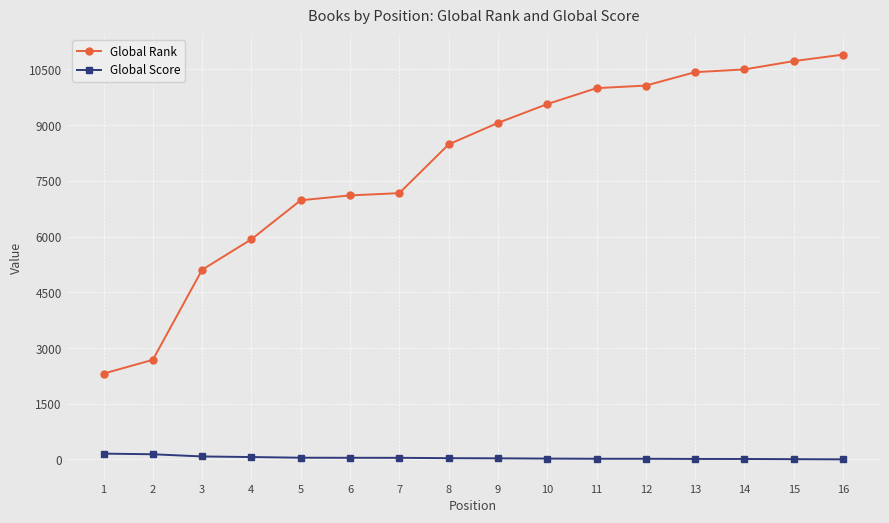

What are all the series names shown in the legend?

Global Rank, Global Score